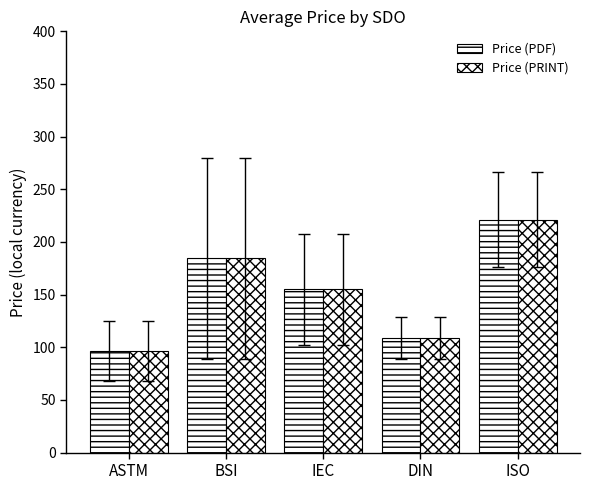

Which category has the lowest value across all series?

ASTM